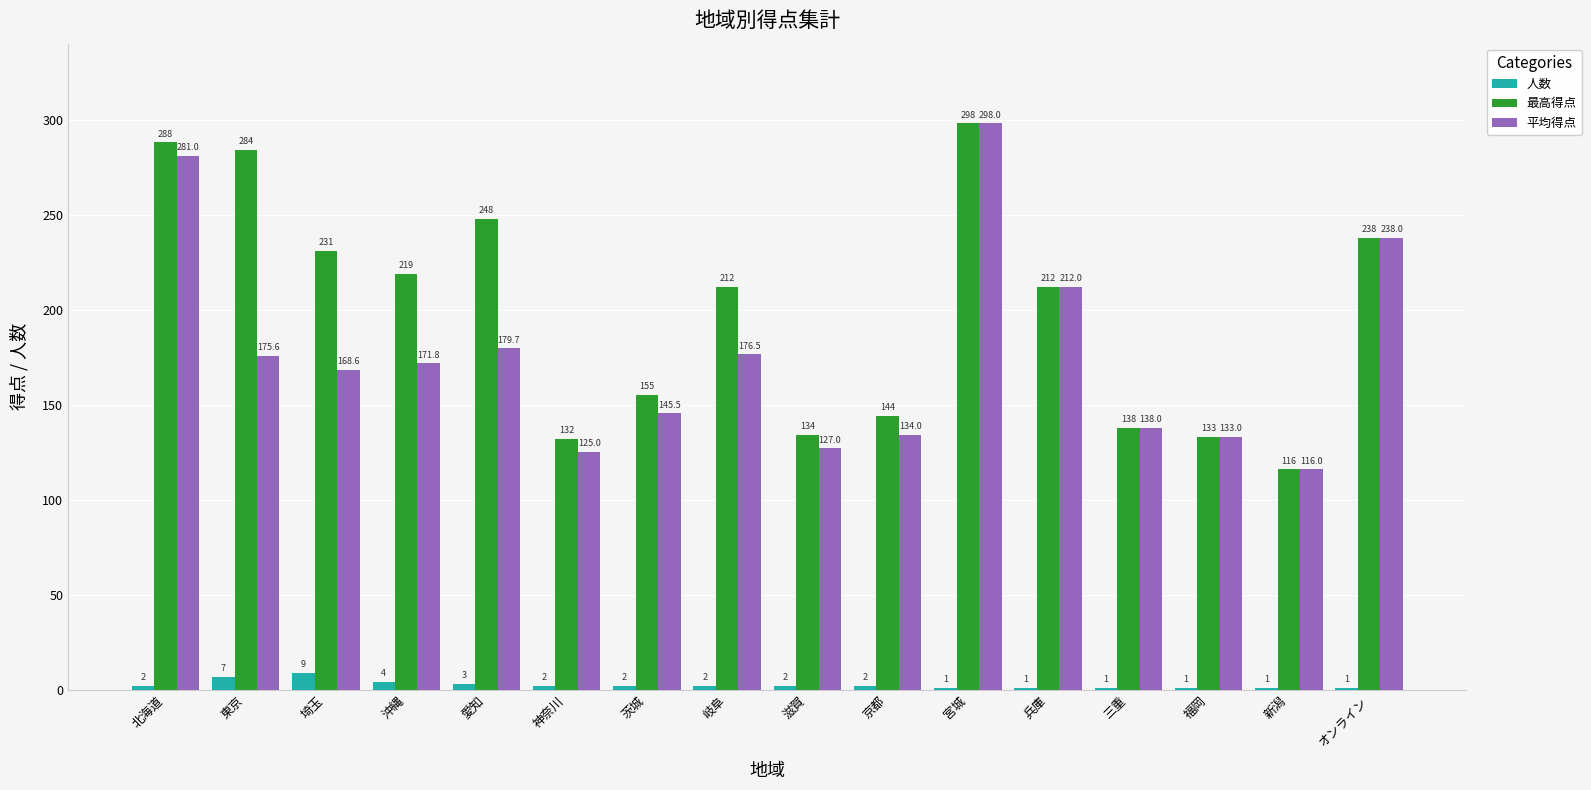

At which label is 平均得点 closest to 207?

兵庫